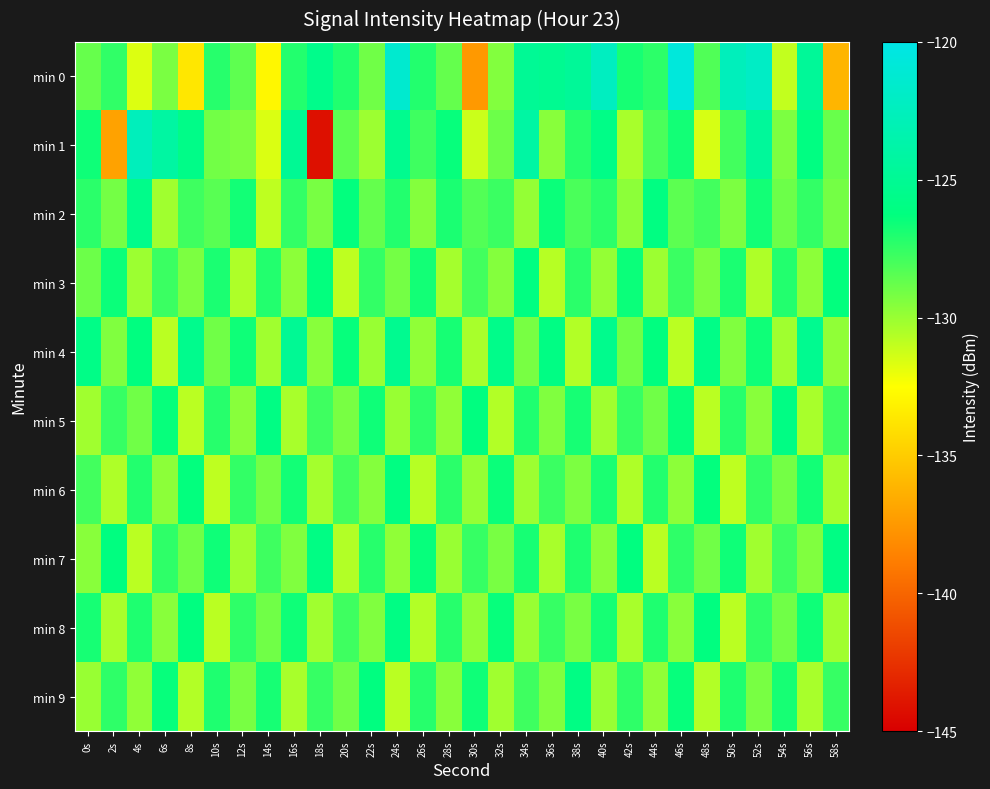

What is the total value across all series at 32s?

-1284.0